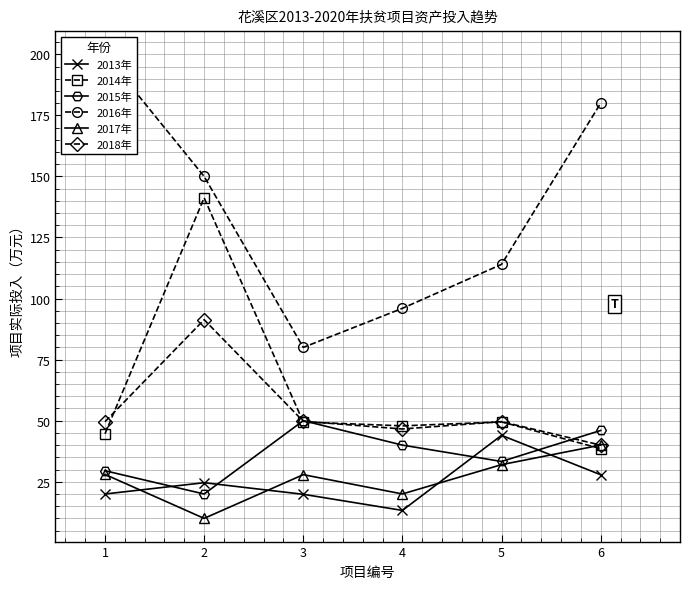

What is the difference between the maximum and minimum values in the 2014年 series?

102.7